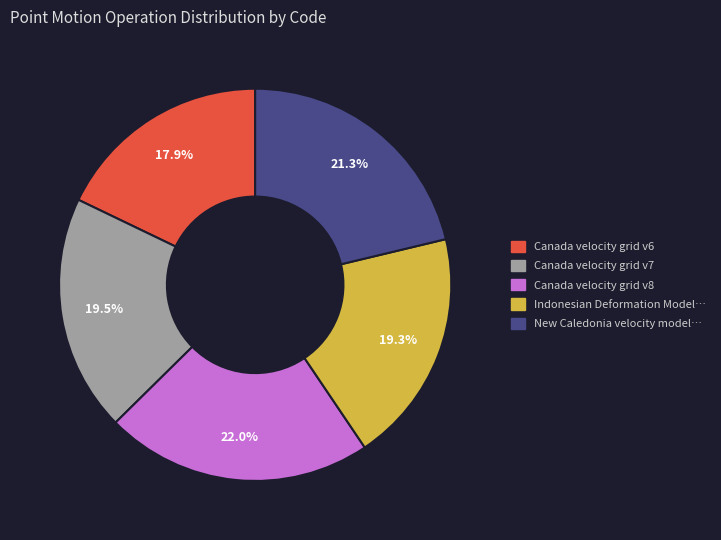

Is there a majority slice in this chart?

No